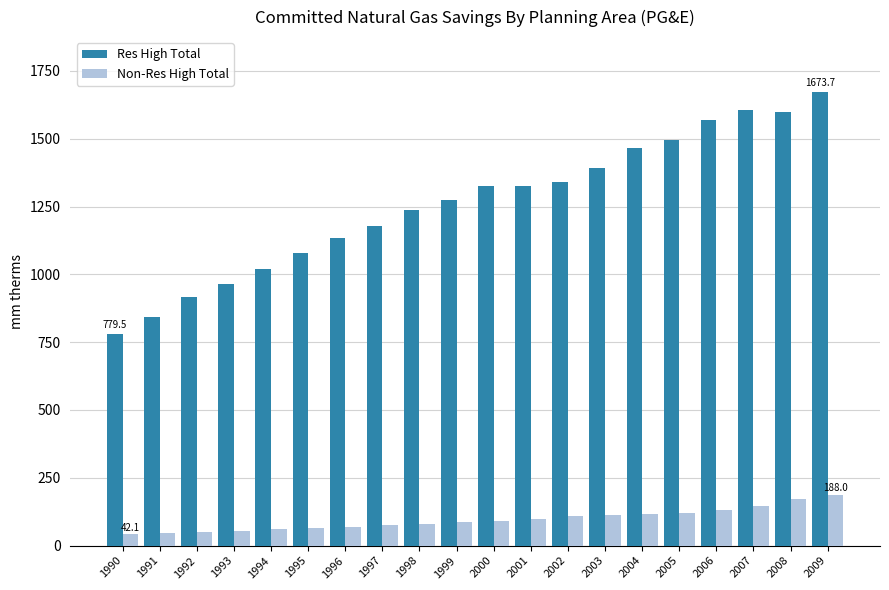

Which label corresponds to the largest value in the chart?

2009